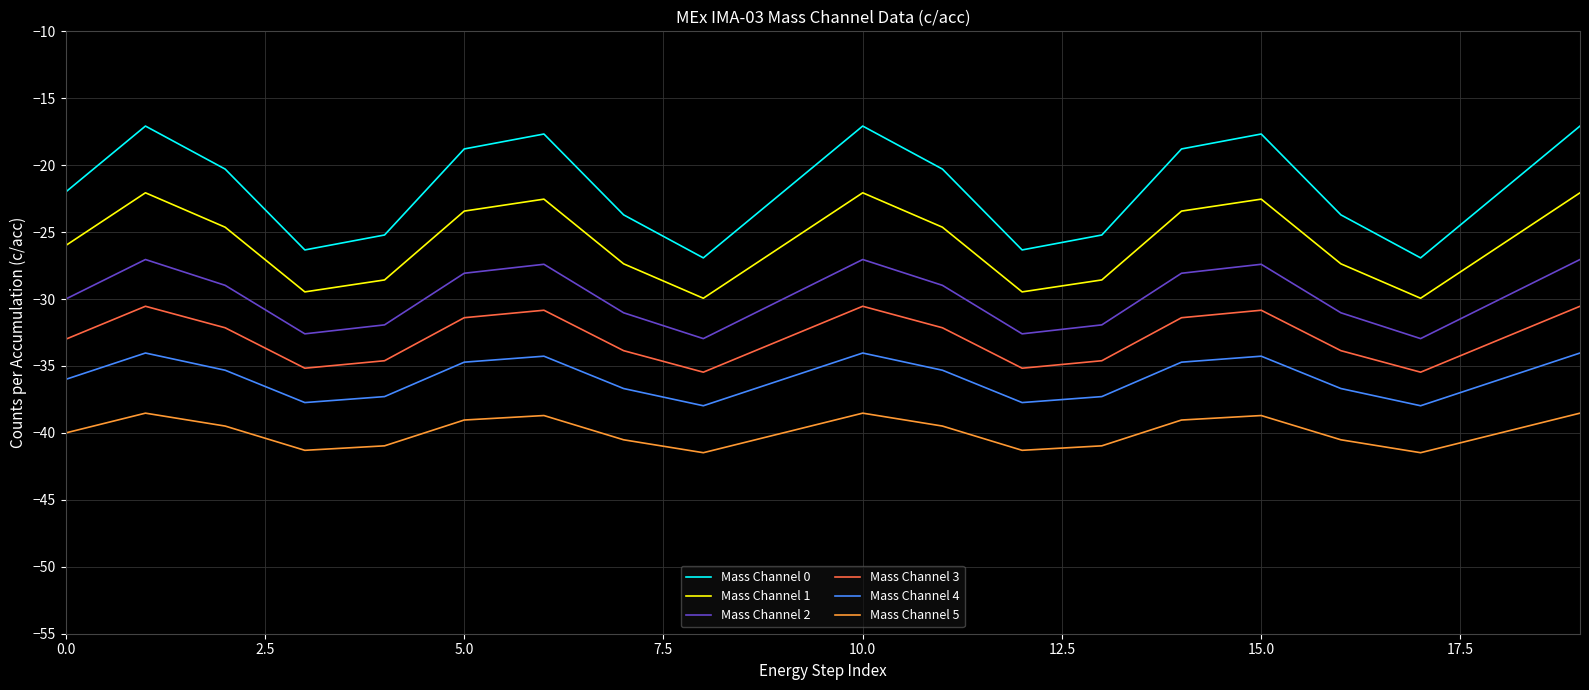

Rank the series by their average value, from highest to lowest.

Mass Channel 0, Mass Channel 1, Mass Channel 2, Mass Channel 3, Mass Channel 4, Mass Channel 5